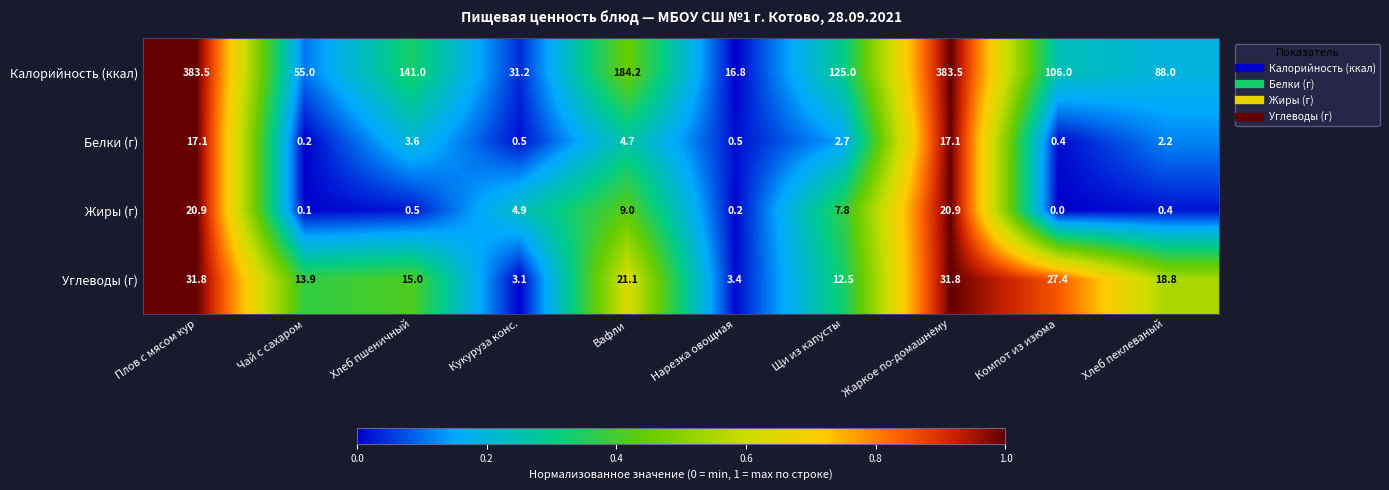

The Углеводы (г) series shows 5.3 at Нарезка овощная. True or false?

False